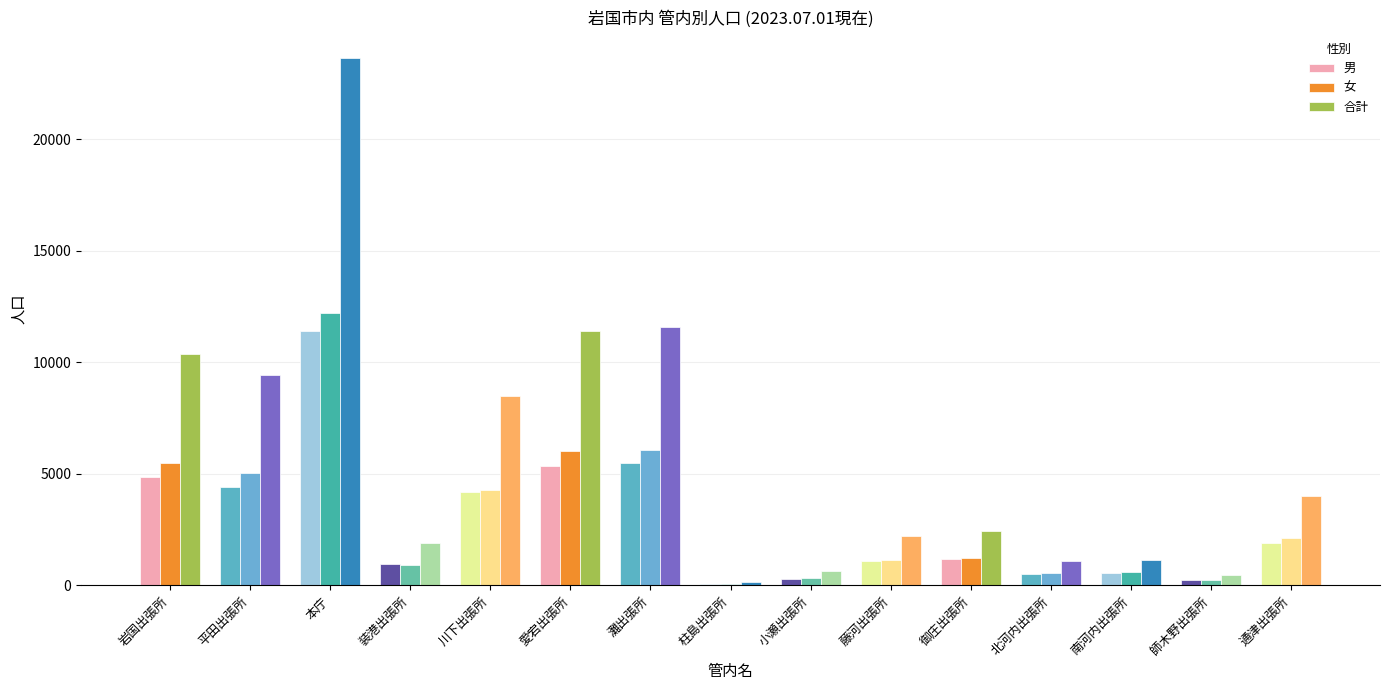

At which category does the chart reach its peak across all series?

本庁